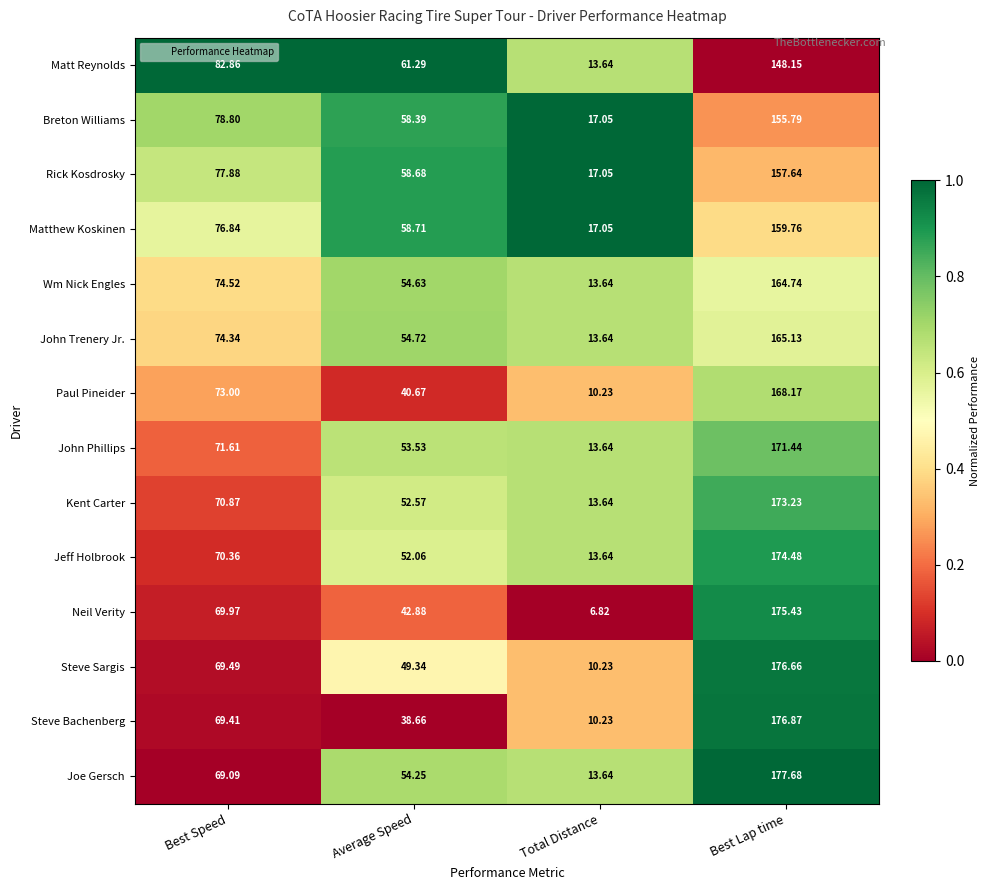

Between Best Speed and Average Speed, which series saw the biggest shift?

Paul Pineider